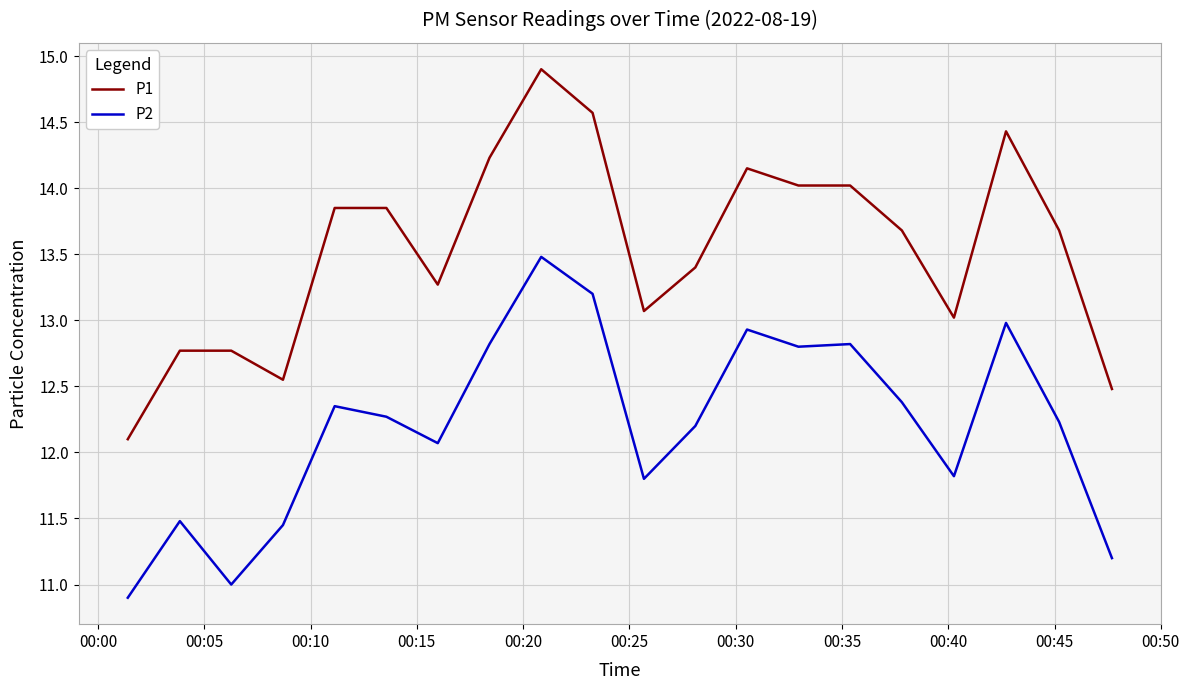

Rank the series by their maximum value, from lowest to highest.

P2, P1